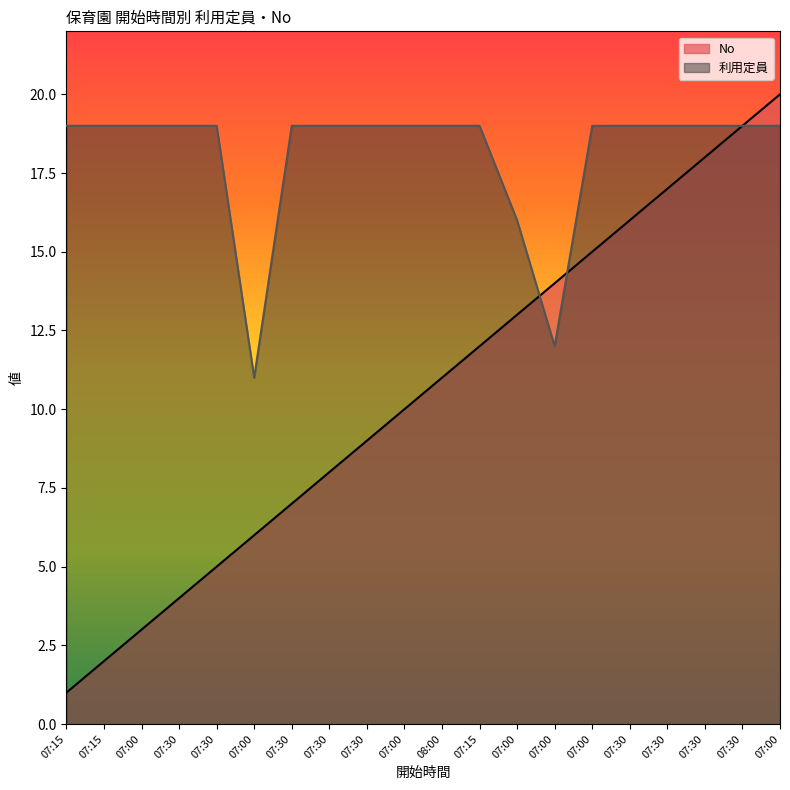

Rank the series by their average value, from highest to lowest.

利用定員, No